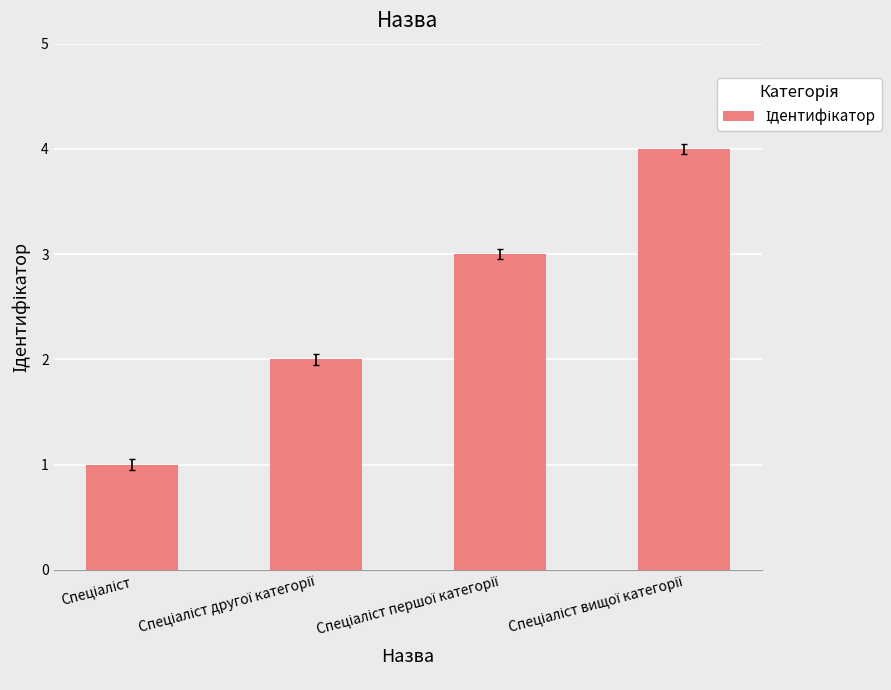

What is the maximum value shown in the chart?

4